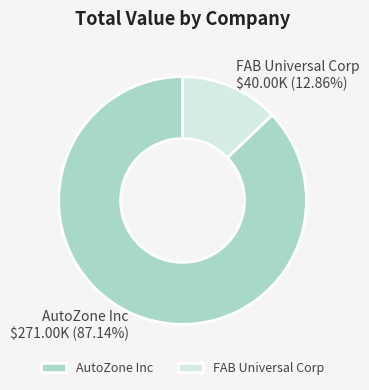

What is the ratio of the value at AutoZone Inc to the value at FAB Universal Corp?

6.8